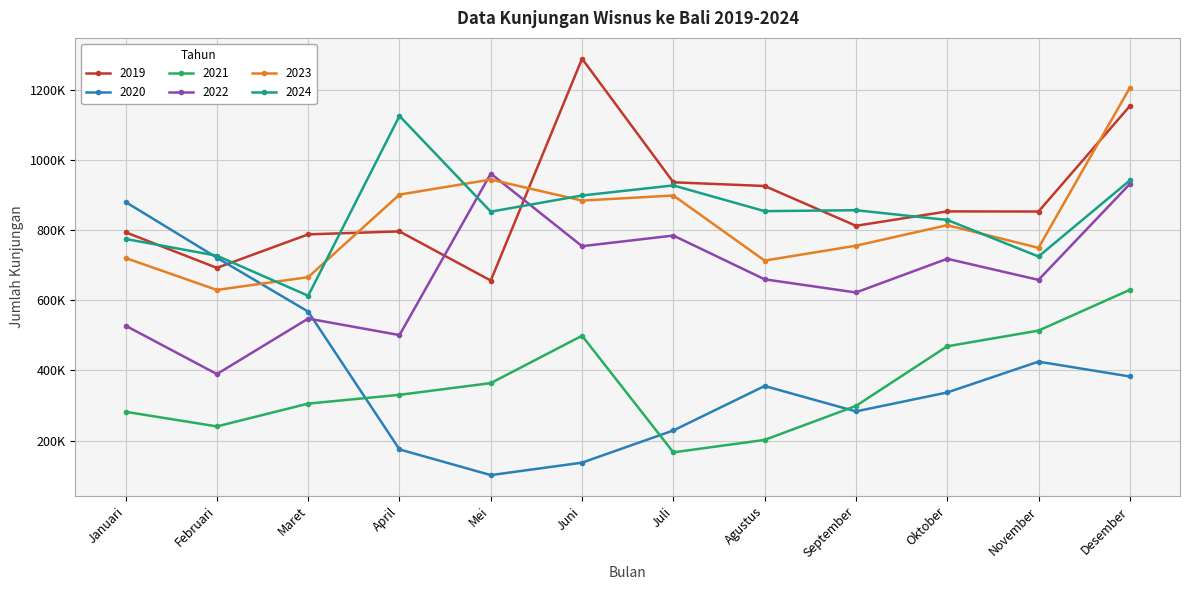

Rank the categories by 2019 value from lowest to highest.

Mei, Februari, Maret, Januari, April, September, November, Oktober, Agustus, Juli, Desember, Juni